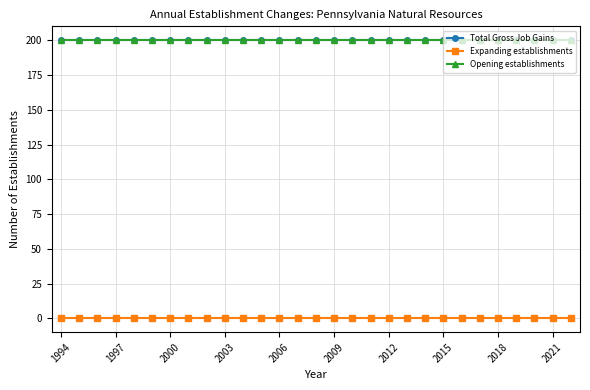

True or false: Expanding establishments and Total Gross Job Gains intersect in this chart.

False